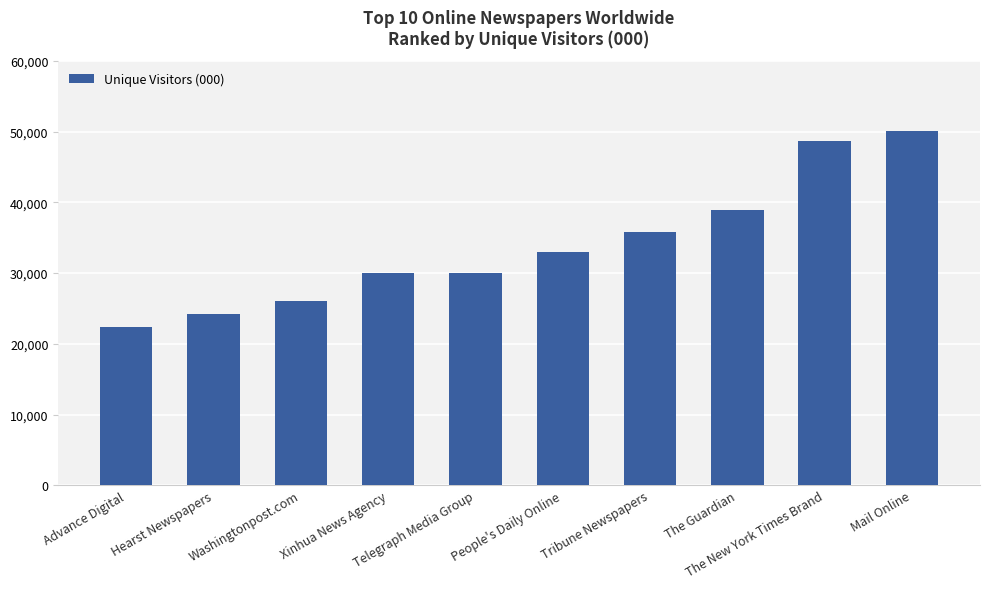

What is the label of the 5th bar from the right?

People's Daily Online